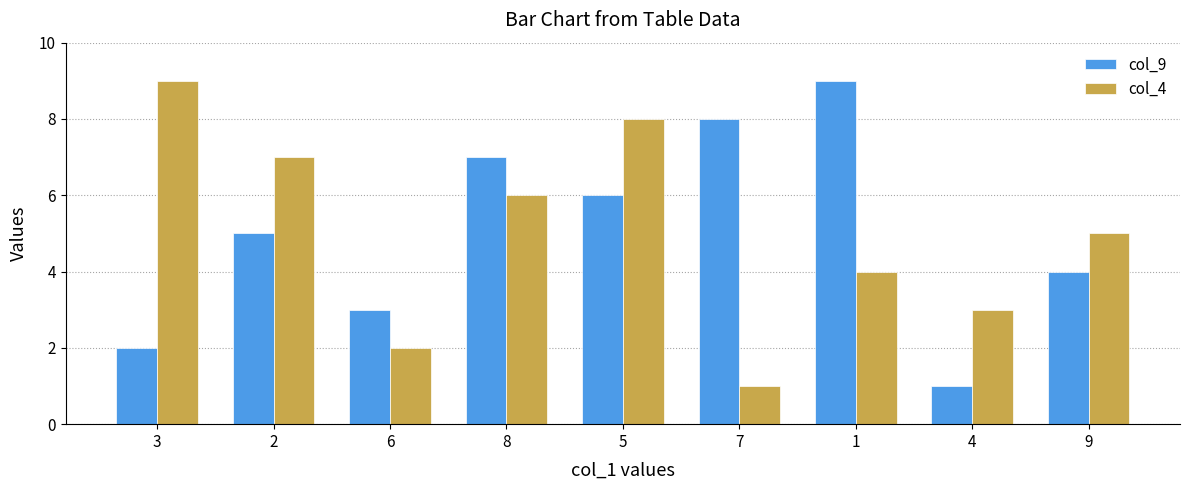

What is the minimum value shown in the chart?

1